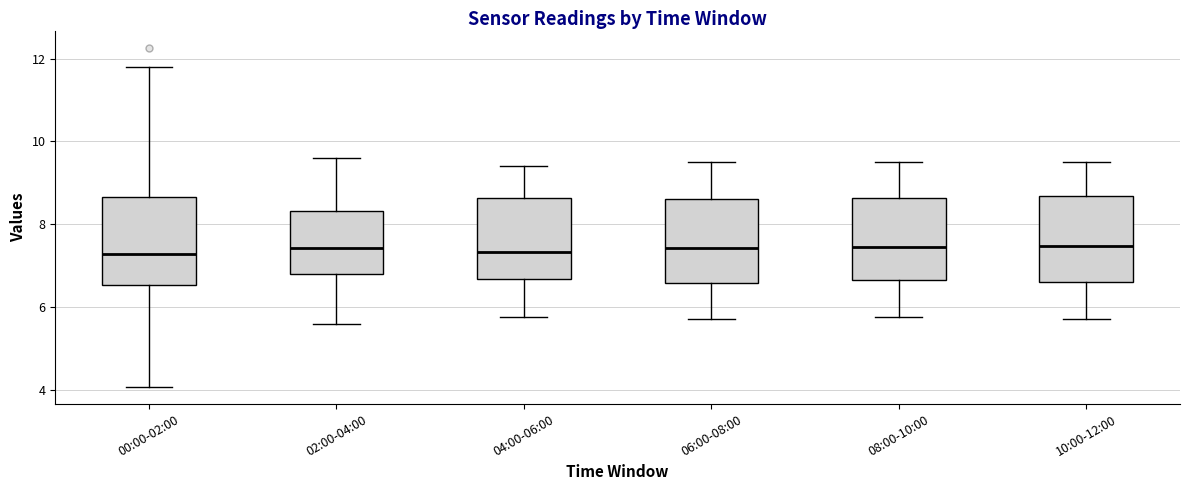

Reading left to right, read every box against the y-axis: the position of its median line, the range the box covers, and the ends of its whiskers. The values are not printed on the chart, so give them approximately, as read against the axis.

00:00-02:00: median 7.2, box 6.6 to 8.6, whiskers 4.0 to 11.8
02:00-04:00: median 7.4, box 6.8 to 8.4, whiskers 5.6 to 9.6
04:00-06:00: median 7.4, box 6.6 to 8.6, whiskers 5.8 to 9.4
06:00-08:00: median 7.4, box 6.6 to 8.6, whiskers 5.8 to 9.6
08:00-10:00: median 7.4, box 6.6 to 8.6, whiskers 5.8 to 9.6
10:00-12:00: median 7.4, box 6.6 to 8.6, whiskers 5.8 to 9.6